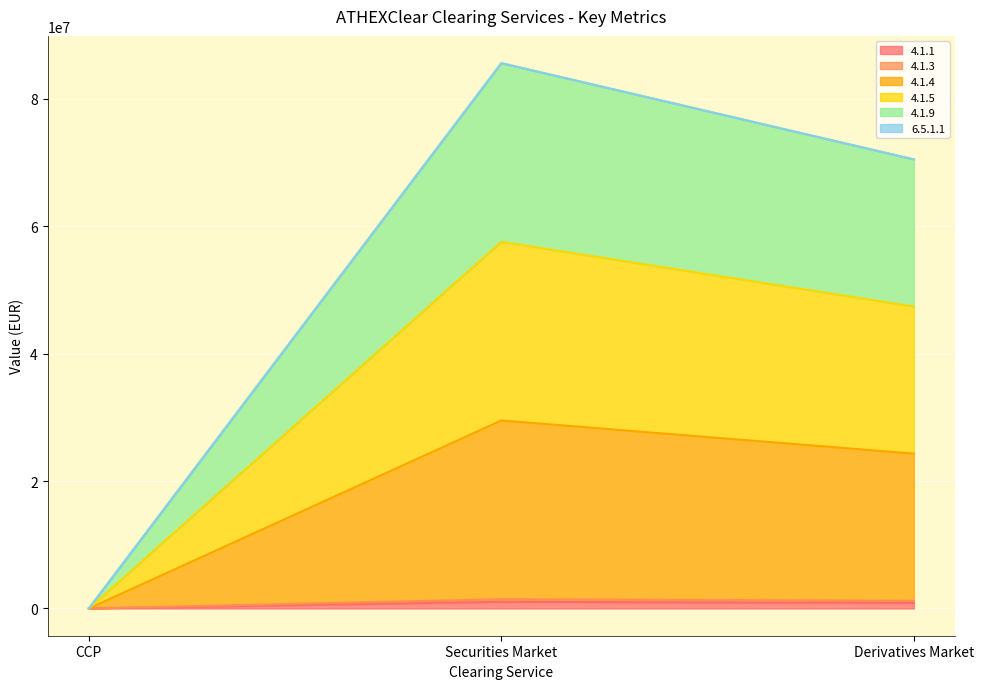

The value of 4.1.1 at Securities Market is 529682.9. True or false?

False